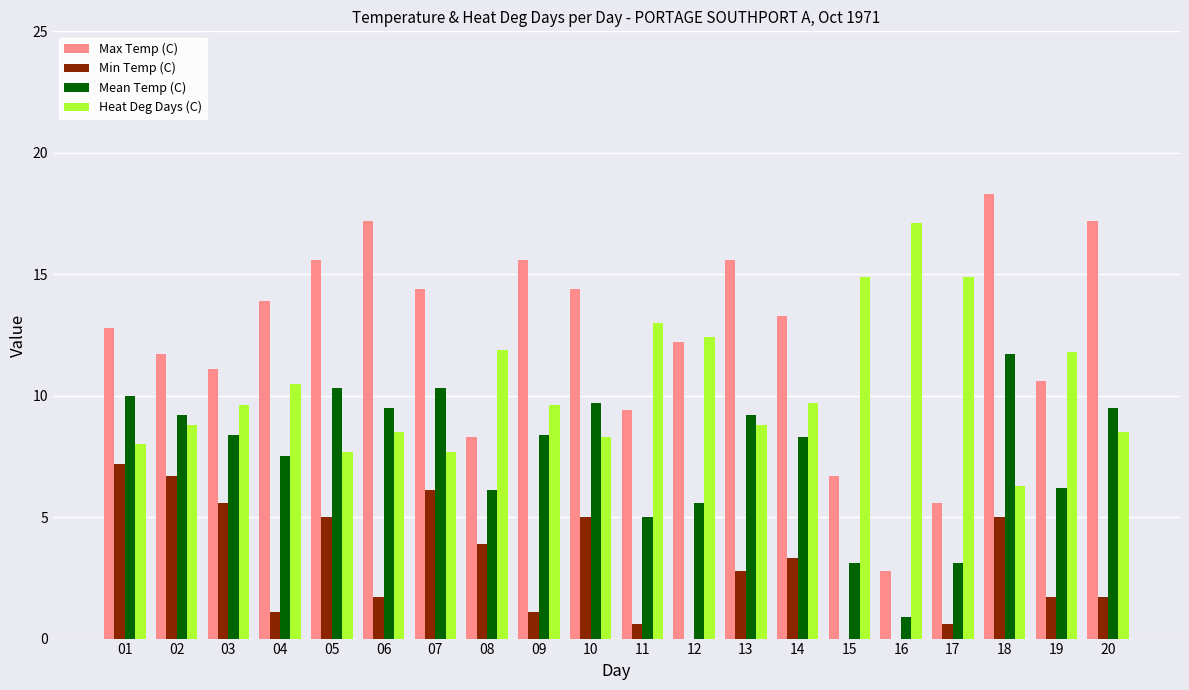

The Max Temp (C) series shows 14.4 at 10. True or false?

True